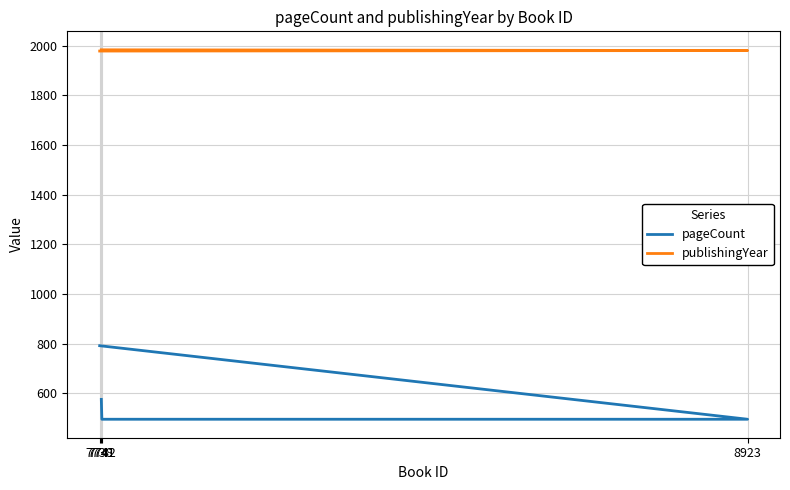

True or false: publishingYear has more than 2 interior local peaks.

False